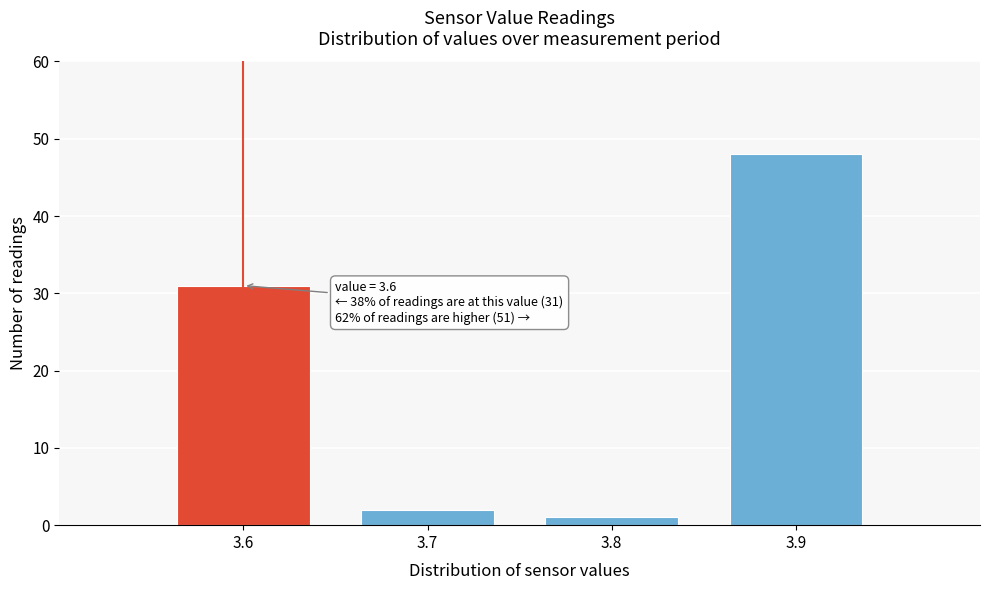

Which range on the x-axis has the tallest bar?

3.85 to 3.95